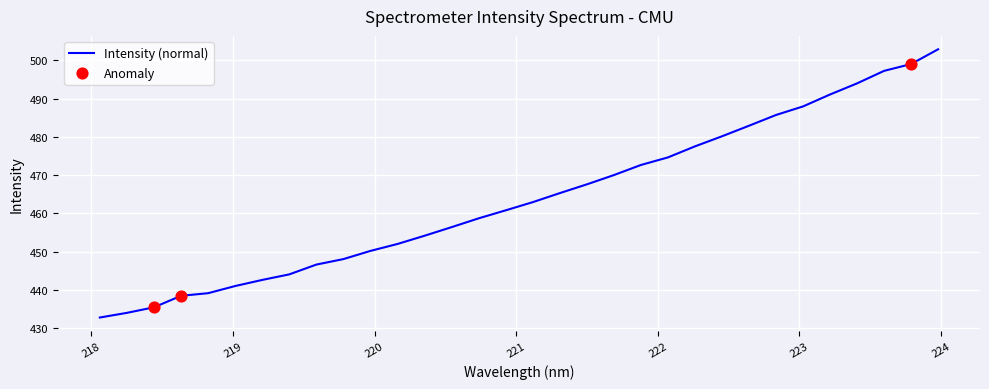

What is the maximum value shown in the chart?

502.9